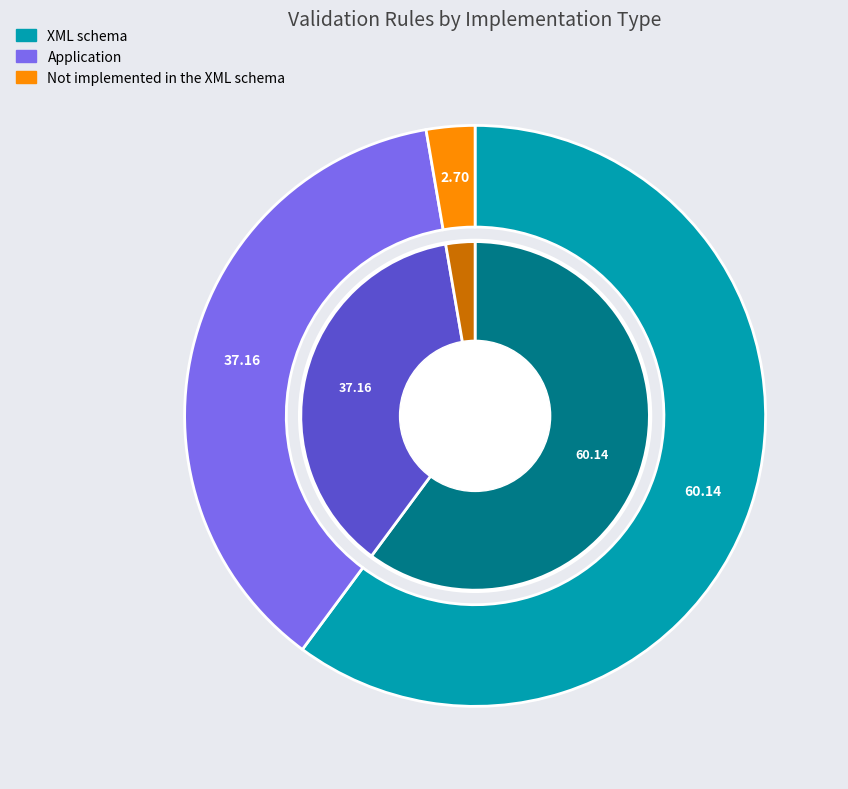

True or false: Not implemented in the XML schema accounts for 9% of the total.

False